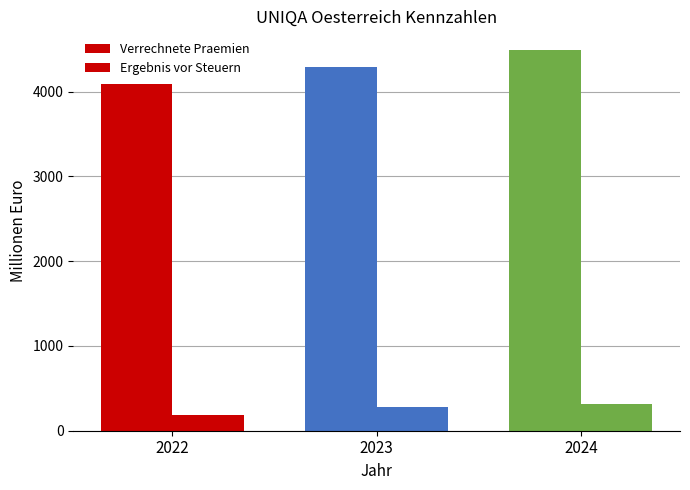

Reading left to right, extract all data points from this chart.

Verrechnete Praemien: 4086.4	4290.0	4488.3
Ergebnis vor Steuern: 180.6	279.2	313.0